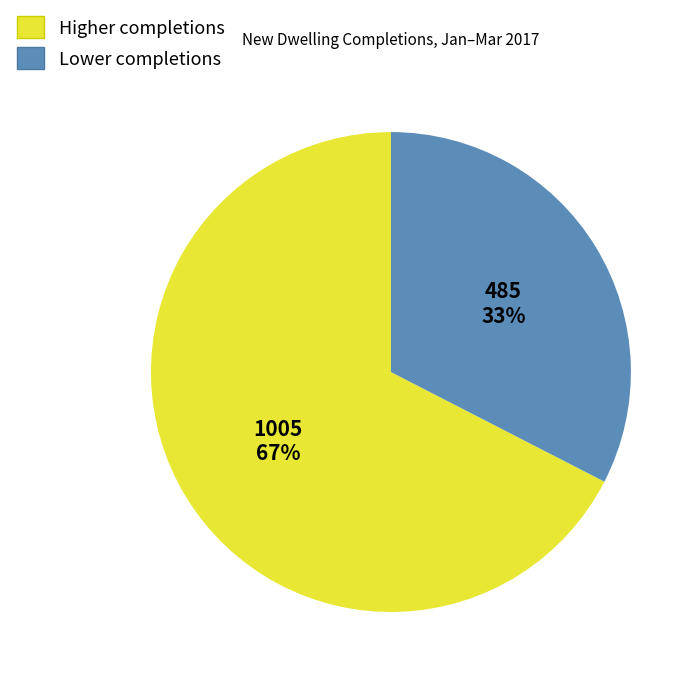

How many segments does this pie chart have?

2